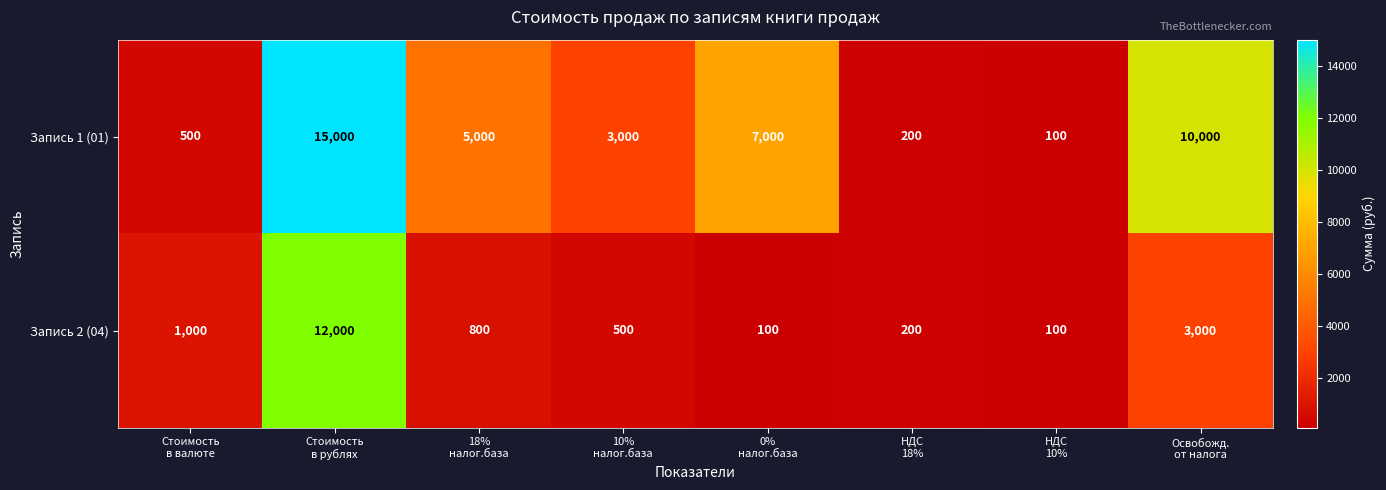

What is the smallest value displayed?

100